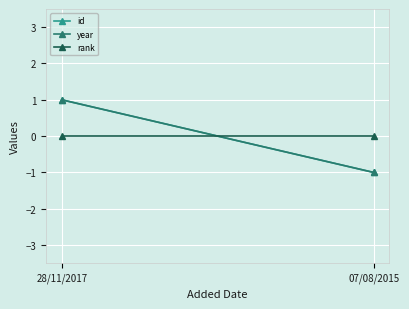

What is the maximum value shown in the chart?

1.0